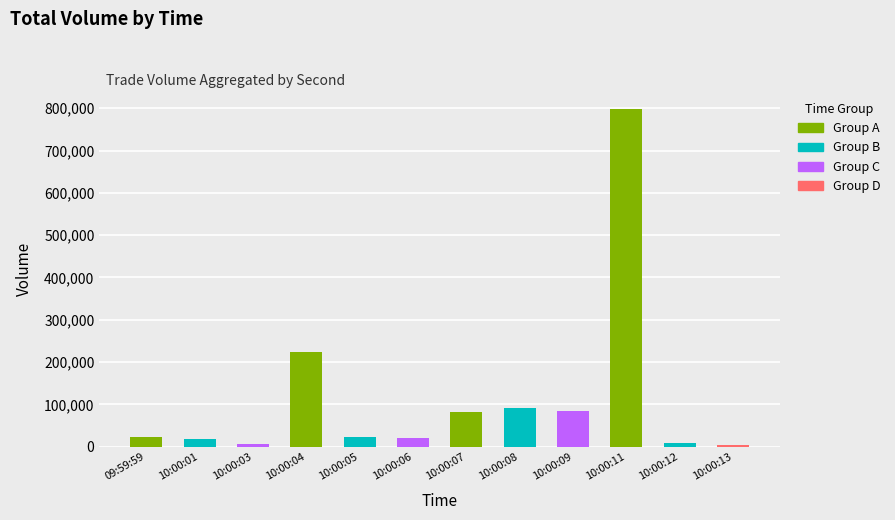

What is the label of the 12th bar from the left?

10:00:13